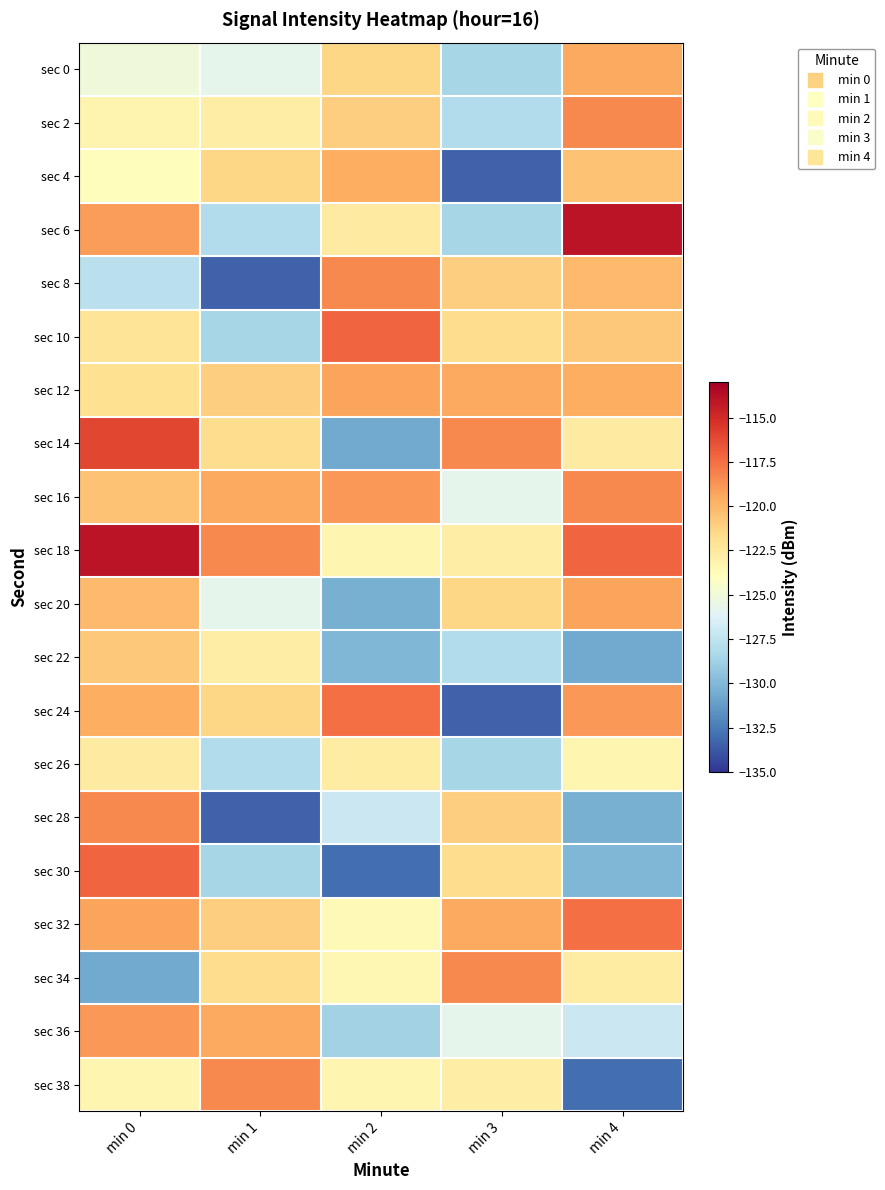

Between min 1 and min 2, which is larger?

min 2